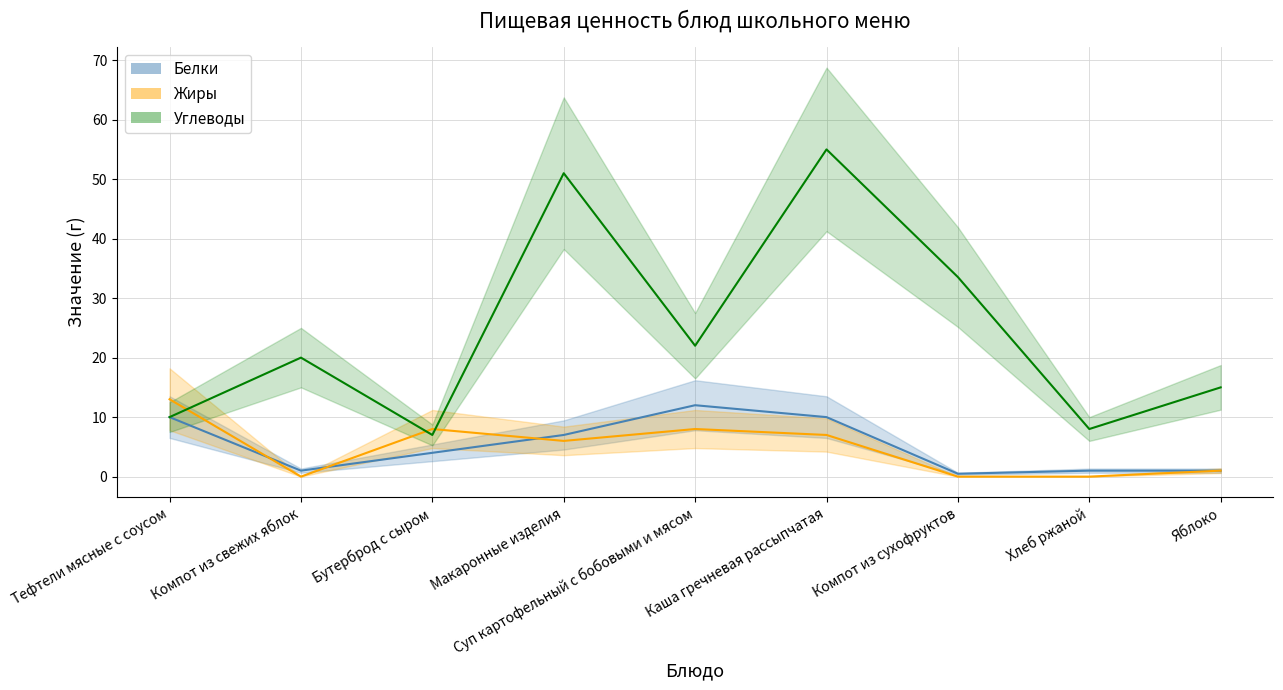

True or false: Углеводы has a value of 9.7 at Компот из сухофруктов.

False